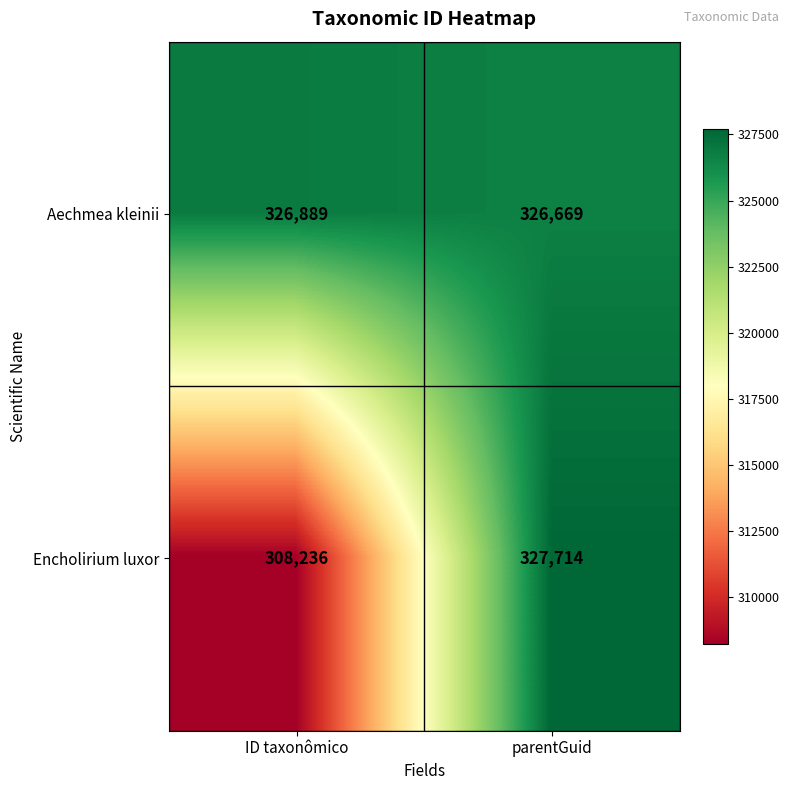

What is the sum of all Encholirium luxor values?

635950